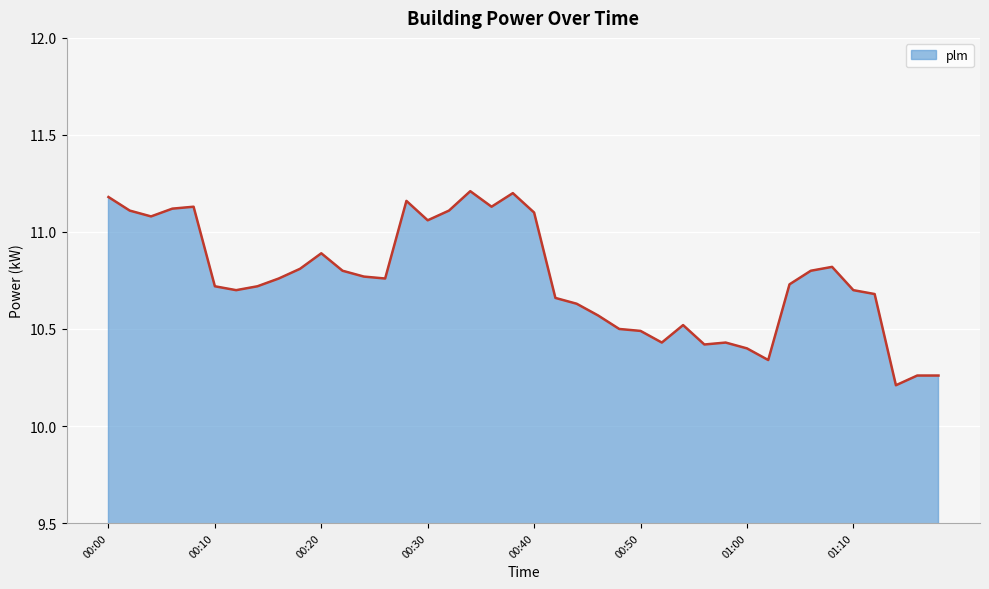

What is the minimum value shown in the chart?

10.2